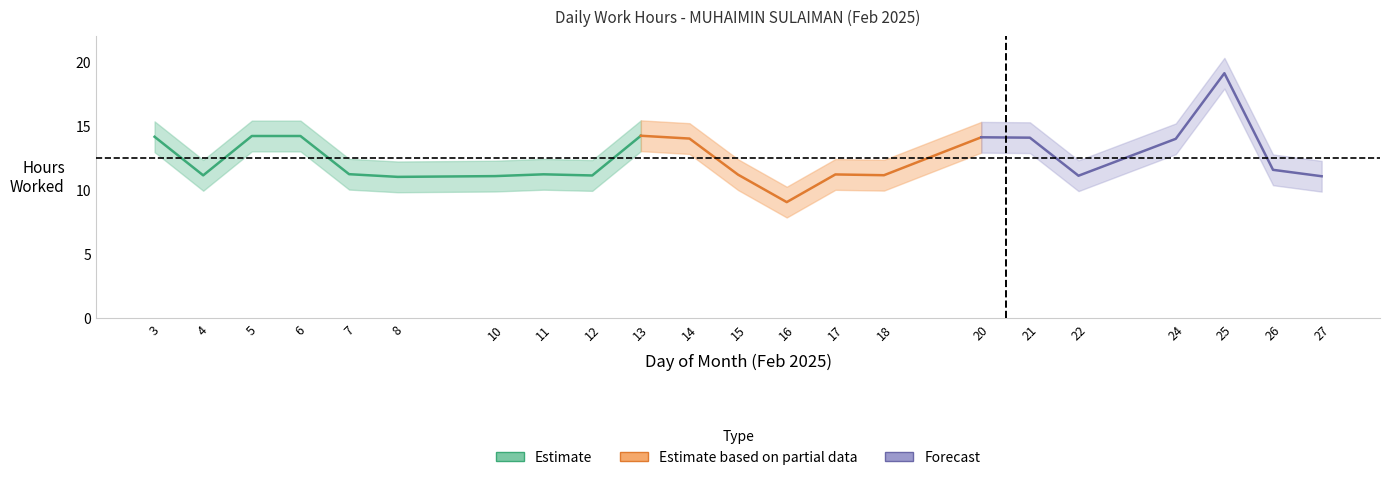

Where does the data first go above 11?

3